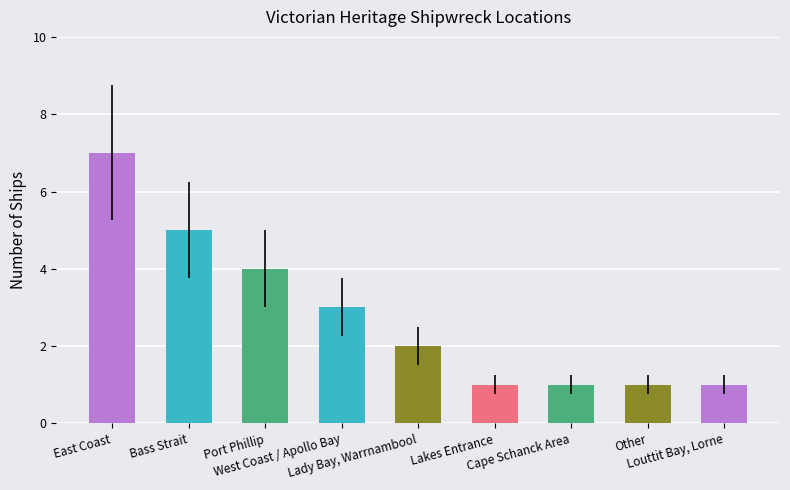

At which label is the value closest to 4?

Port Phillip